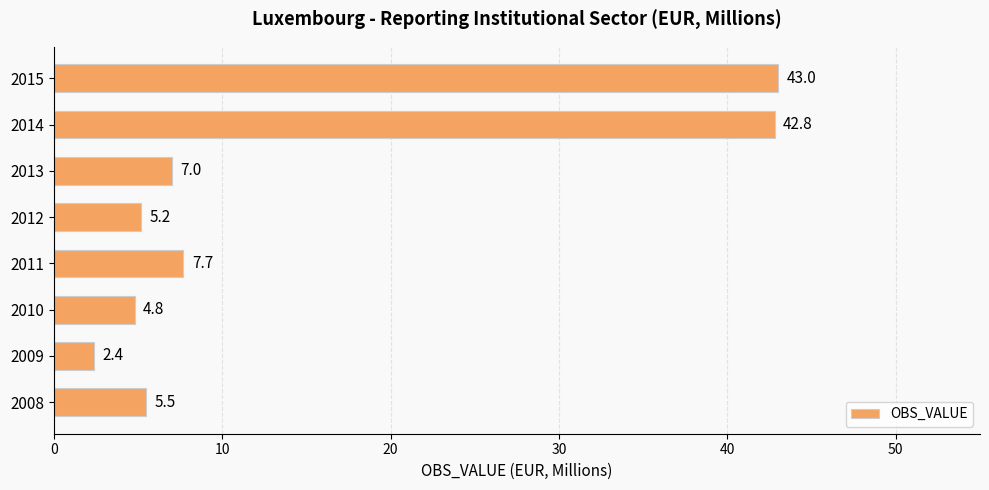

What is the change in value from 2011 to 2014?

+35.1